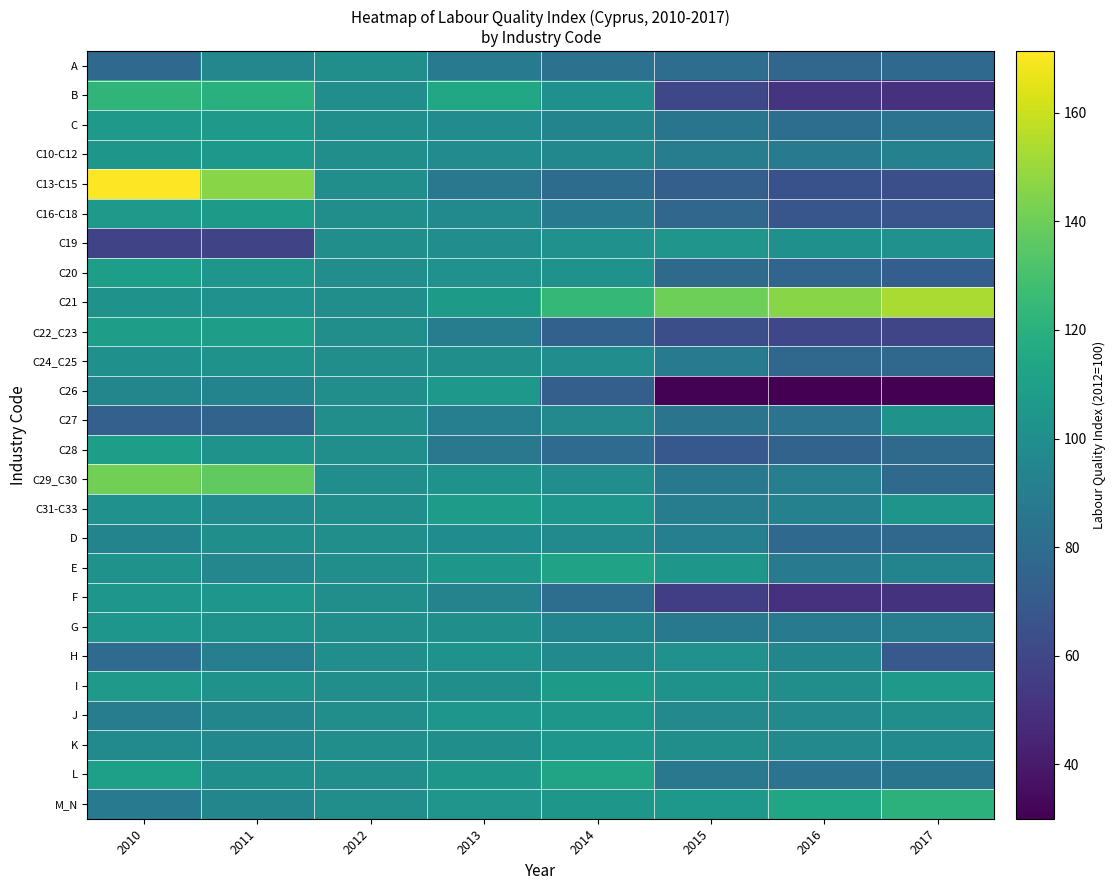

Which category has the highest value across all series?

2010